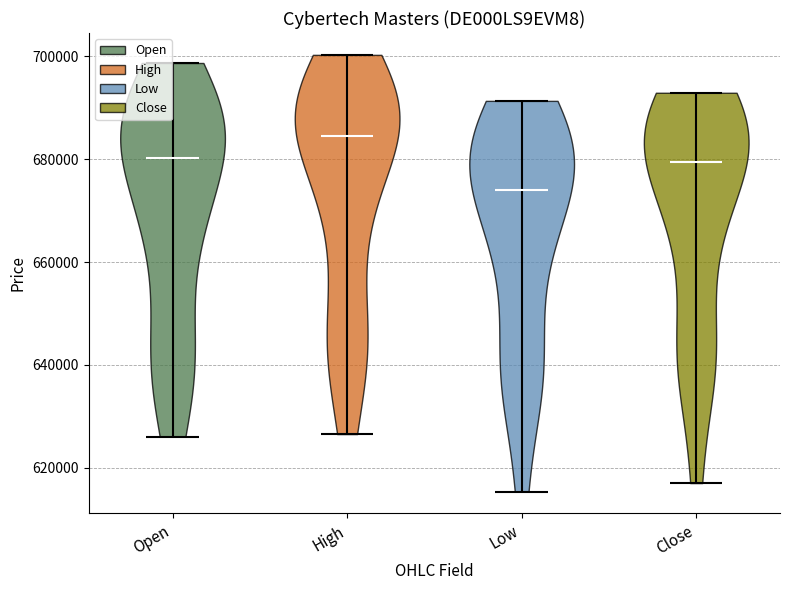

Reading left to right, read every violin against the y-axis: where its median line is, and the lowest and highest points it reaches. The values are not printed on the chart, so give them approximately, as read against the axis.

Open: median line 680000, lowest point 626000, highest point 698000
High: median line 684000, lowest point 626000, highest point 700000
Low: median line 674000, lowest point 616000, highest point 692000
Close: median line 680000, lowest point 618000, highest point 692000